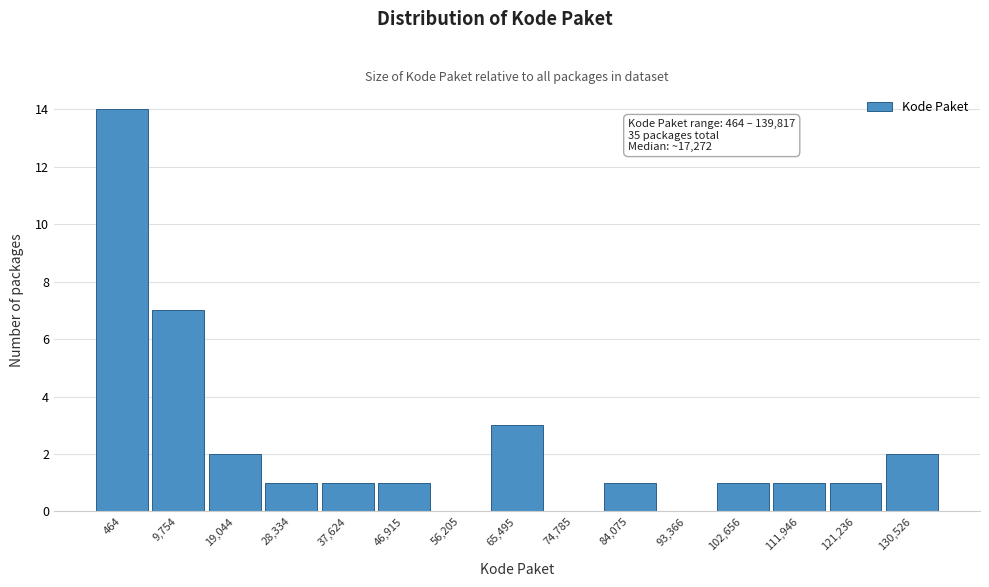

Reading right to left, extract all data points from this chart.

130,526=2	121,236=1	111,946=1	102,656=1	93,366=0	84,075=1	74,785=0	65,495=3	56,205=0	46,915=1	37,624=1	28,334=1	19,044=2	9,754=7	464=14